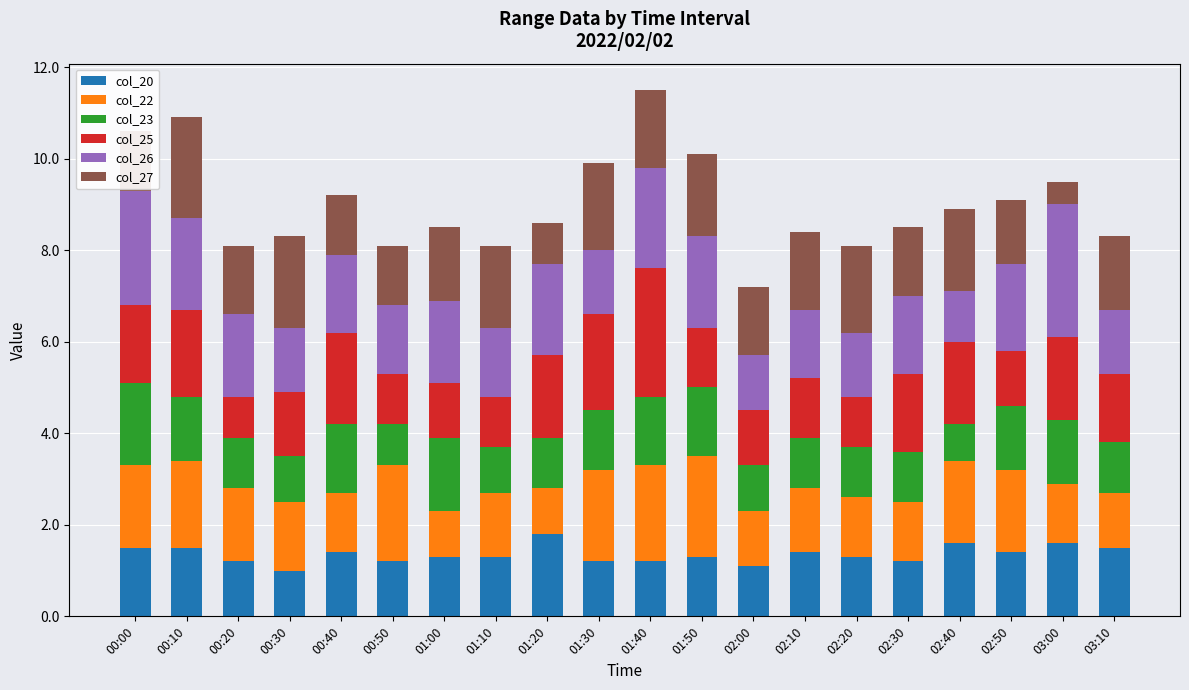

What is the difference between the maximum and second lowest values in the col_20 series?

0.7